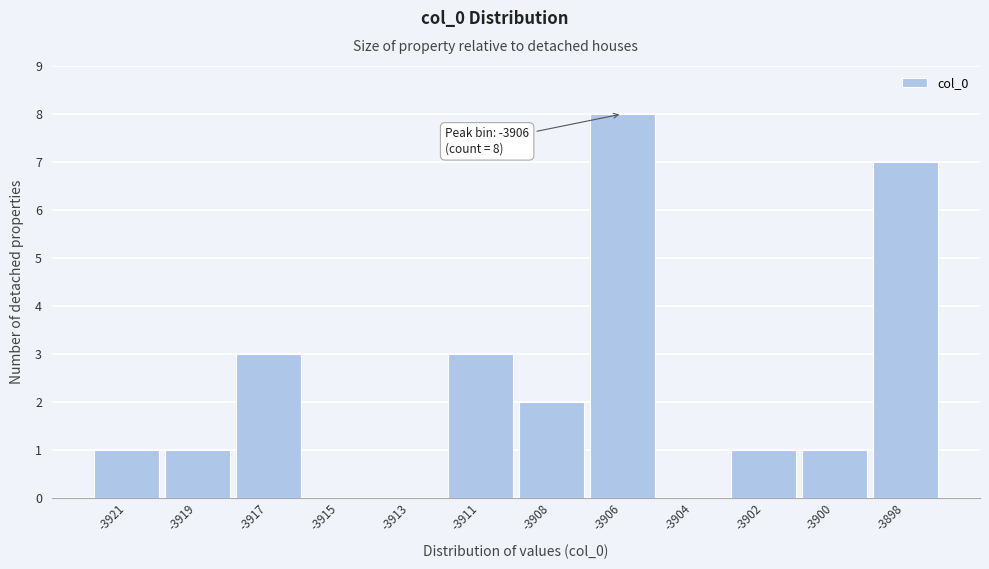

Reading right to left, list all the values displayed in this chart.

-3898=7	-3900=1	-3902=1	-3904=0	-3906=8	-3908=2	-3911=3	-3913=0	-3915=0	-3917=3	-3919=1	-3921=1